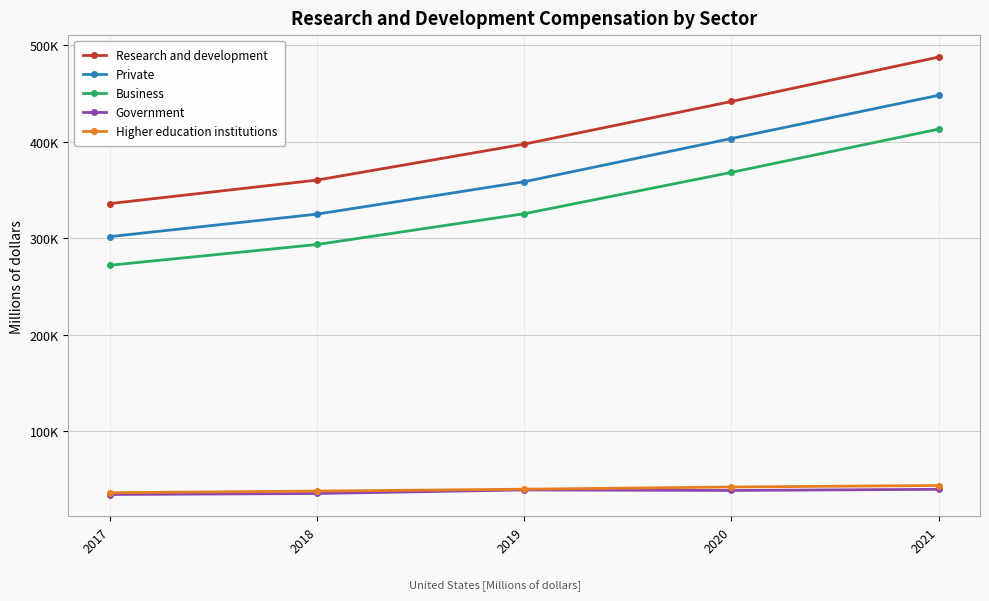

The value of Higher education institutions at 2020 is 42039.3. True or false?

True